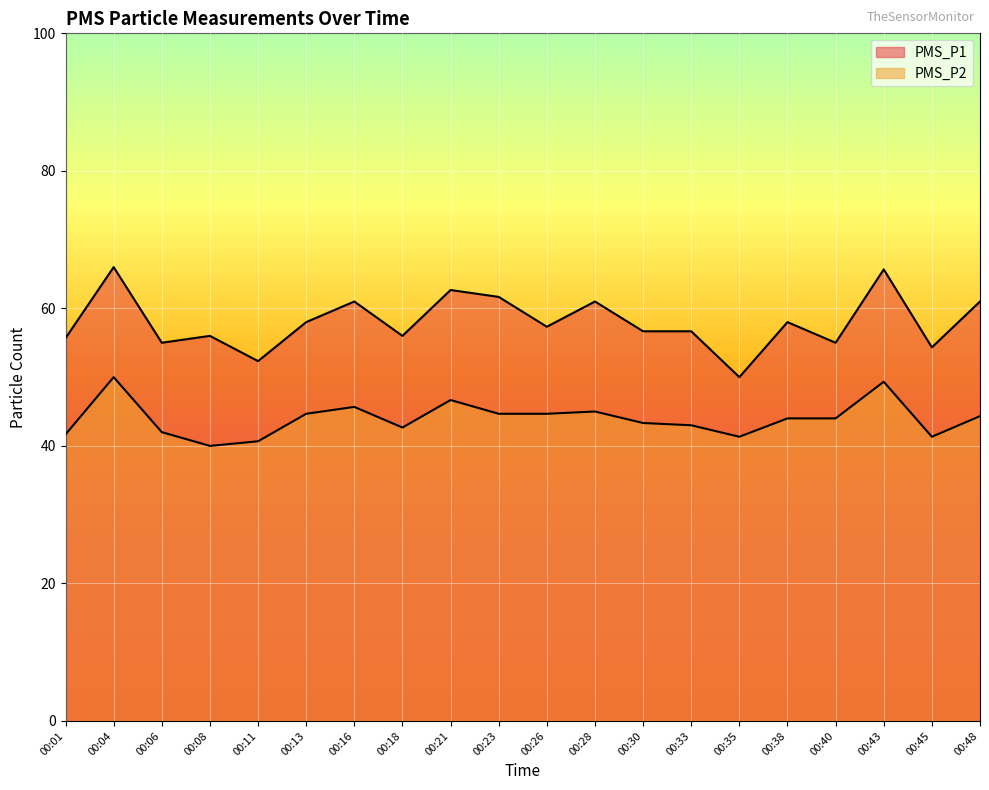

At which label does PMS_P2 first exceed 44?

00:04